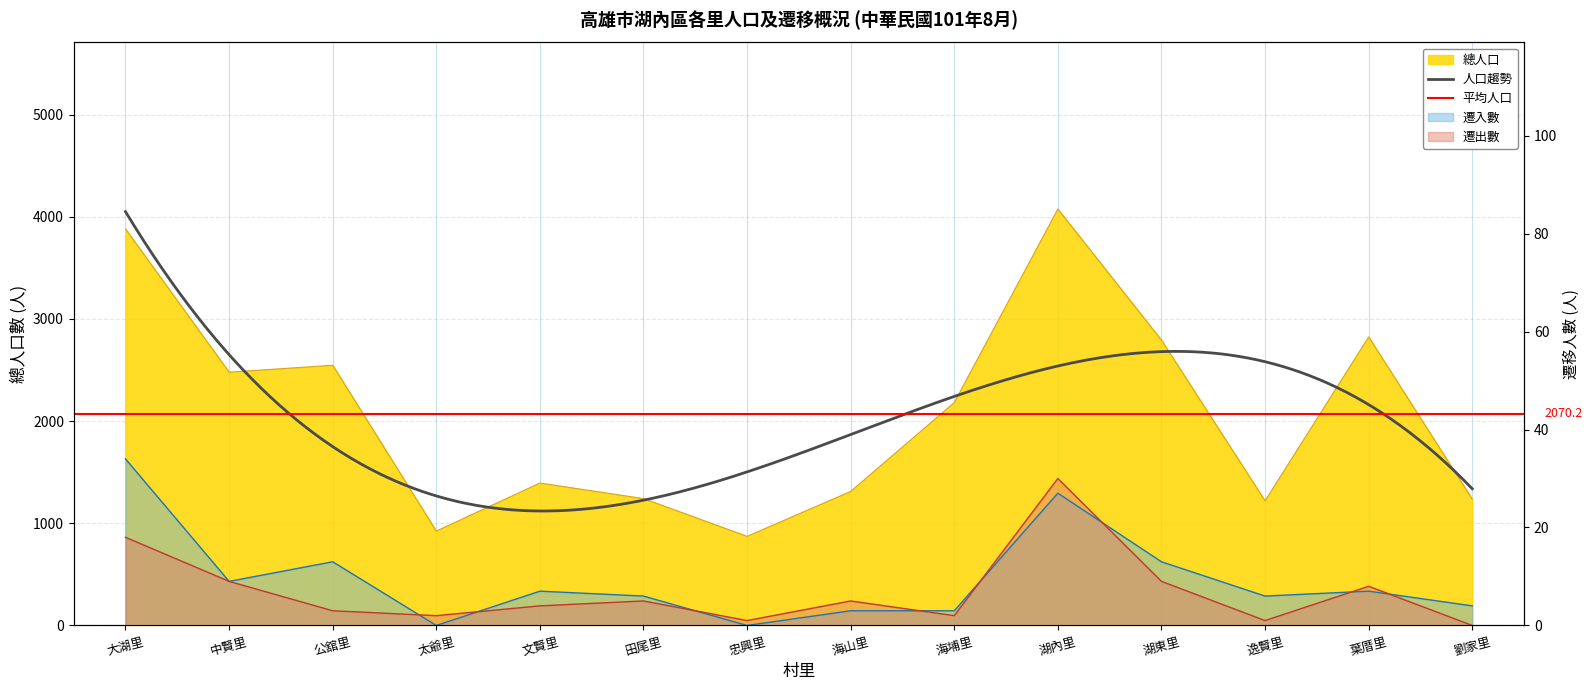

At which category is the sum across all series the highest?

湖內里